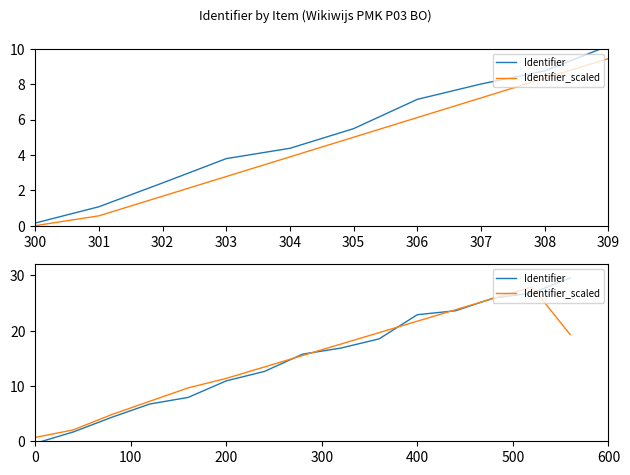

At which label does Identifier reach its minimum?

300